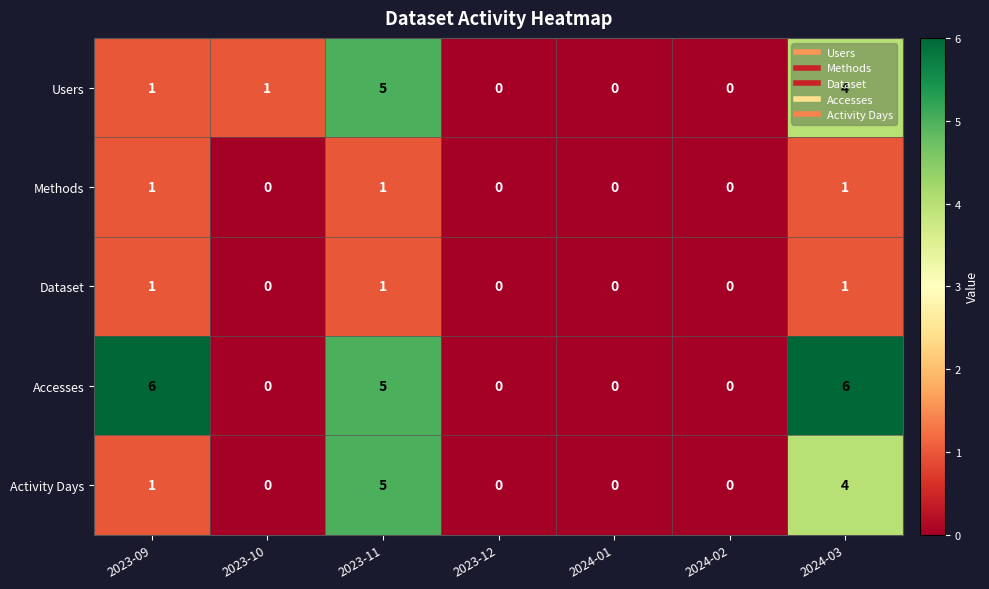

Which series has the largest total across all categories?

Accesses